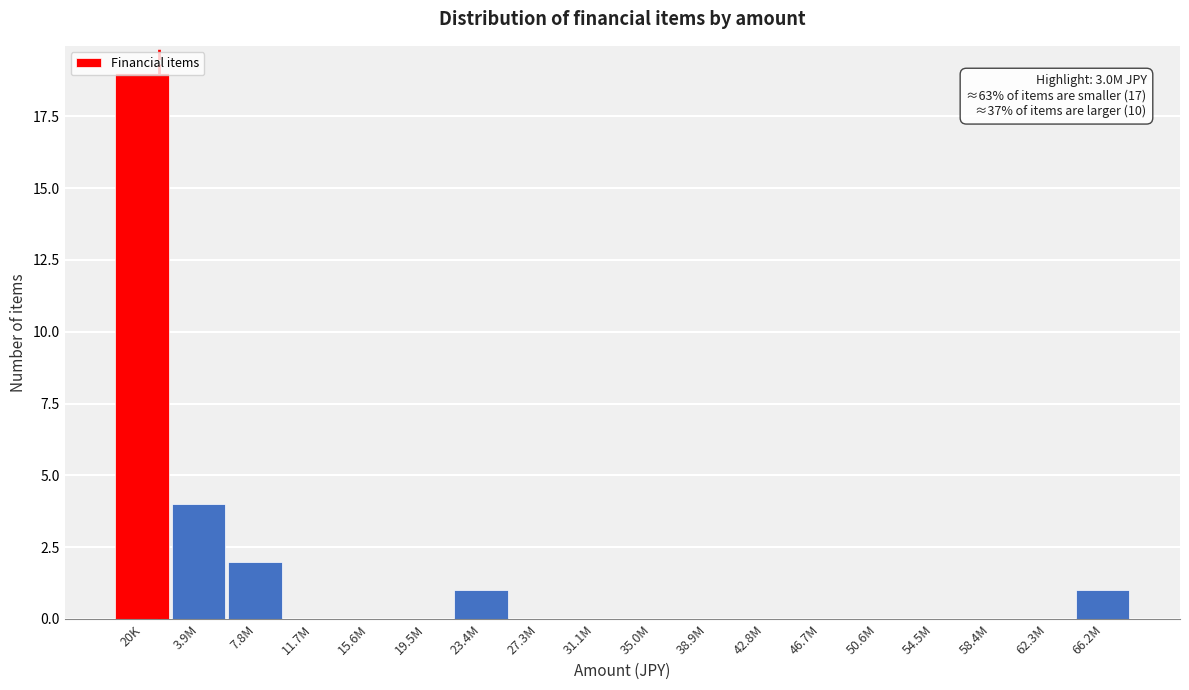

What is the sum of all values?

27